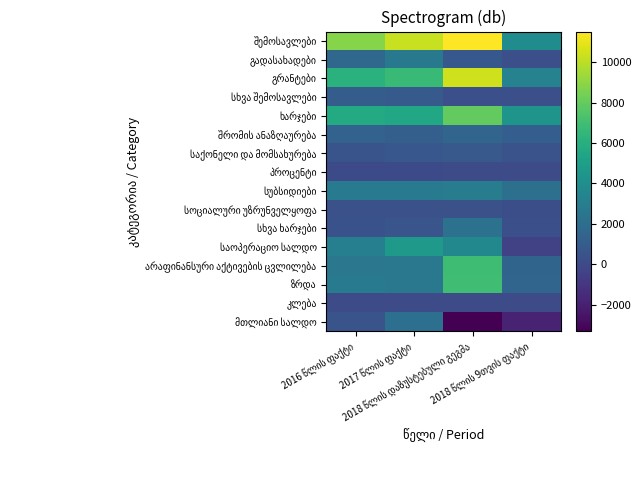

Which series changed the most between 2016 წლის ფაქტი and 2017 წლის ფაქტი?

საოპერაციო სალდო